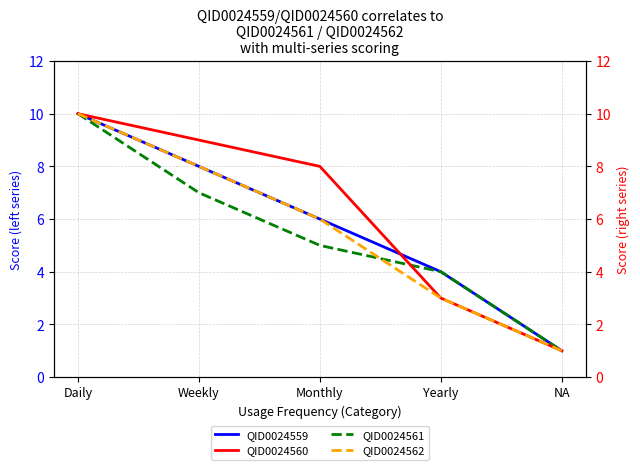

Count the number of data series in this chart.

4